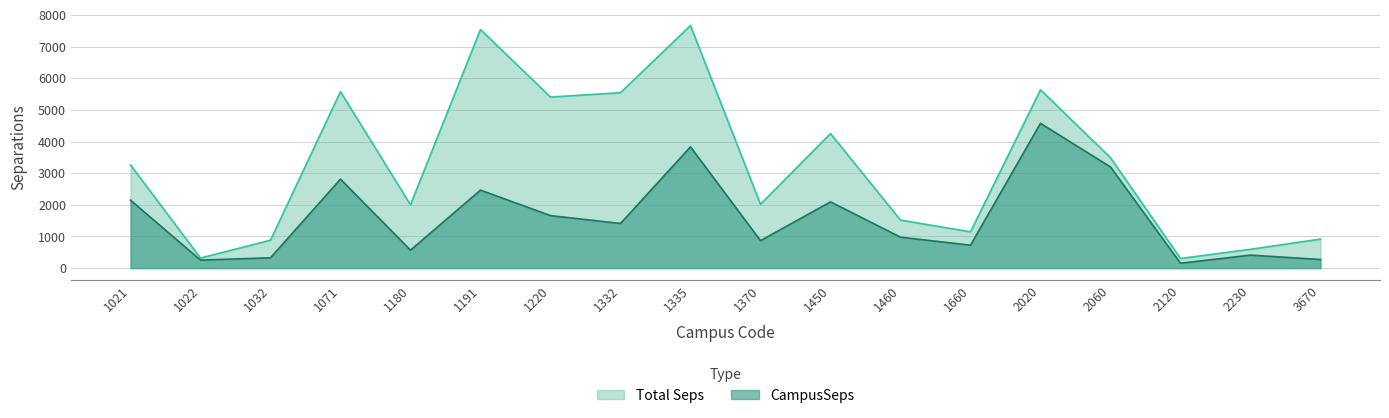

What is the average value of the Total Seps series?

3225.1